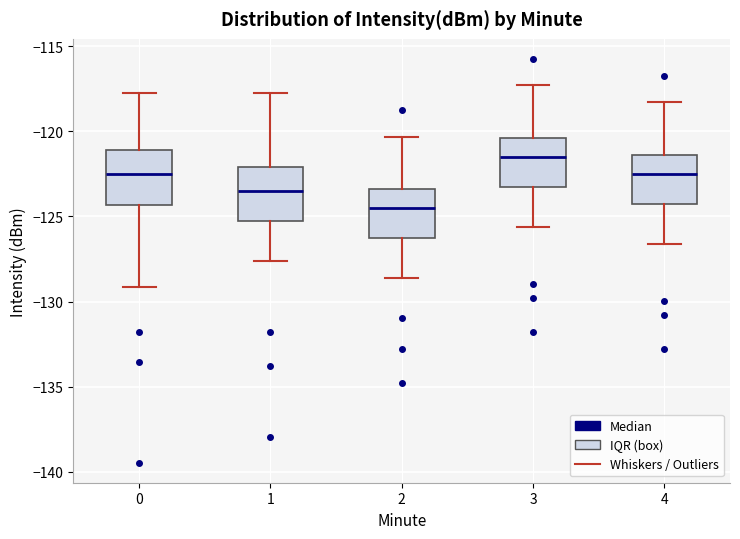

Where does the lower whisker of the box at x = 4 end on the y-axis? The values are not printed on the chart, so give them approximately, as read against the axis.

-126.5